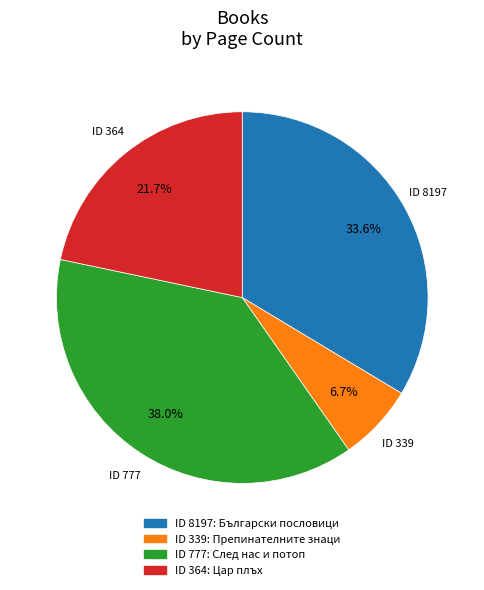

Does any single category account for the majority?

No